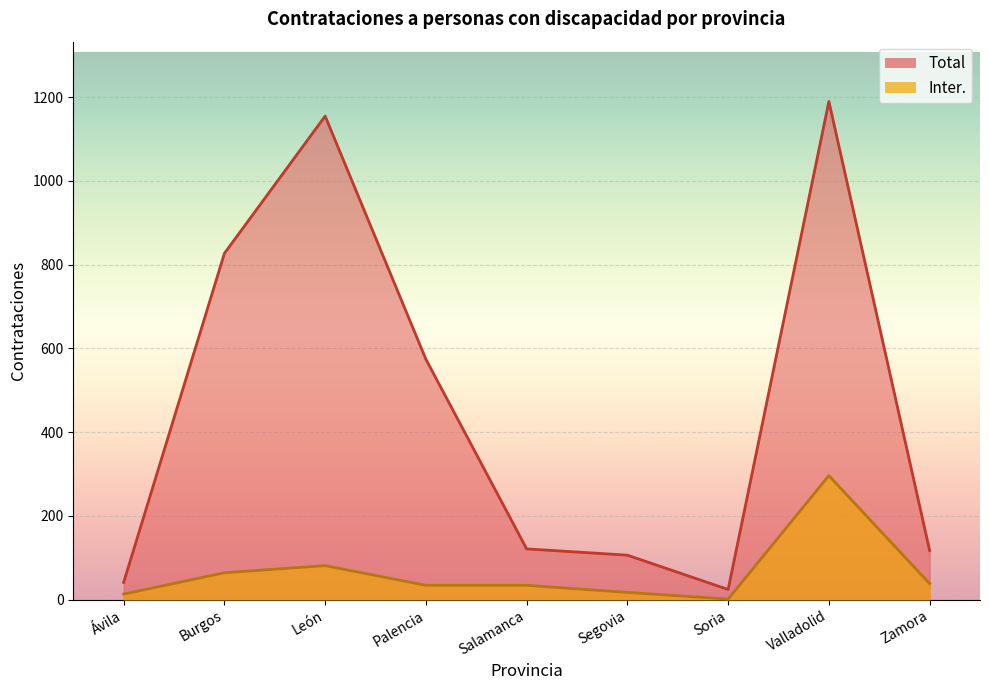

What is the difference between the Total values at Salamanca and Palencia?

453